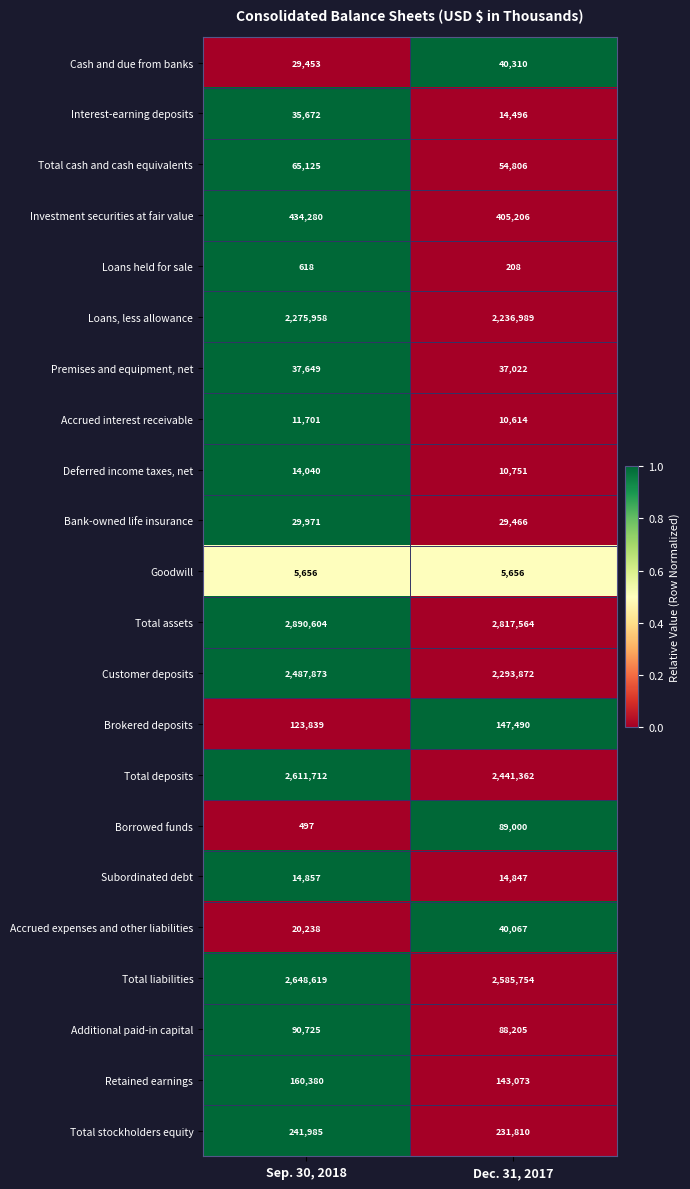

What is the total value across all series at Sep. 30, 2018?

14231452